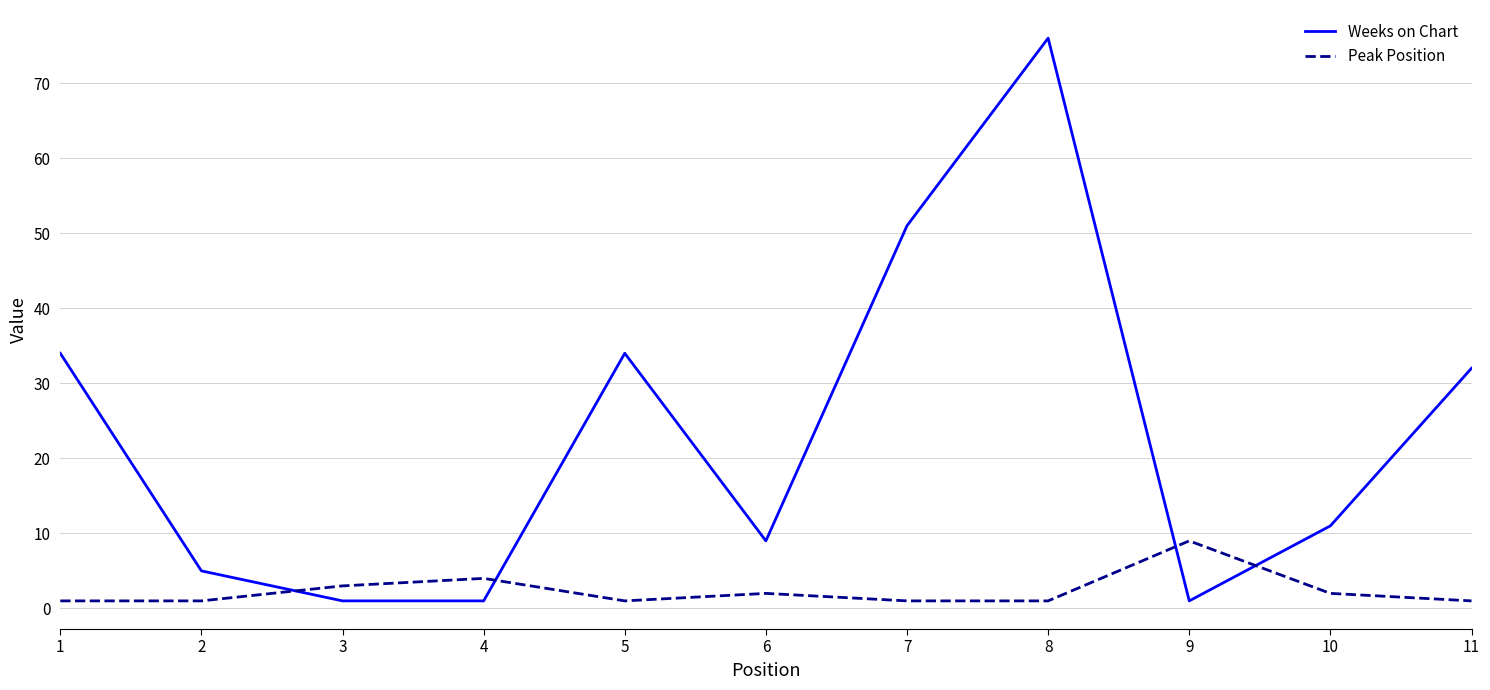

What is the total value across all series at 5?

35